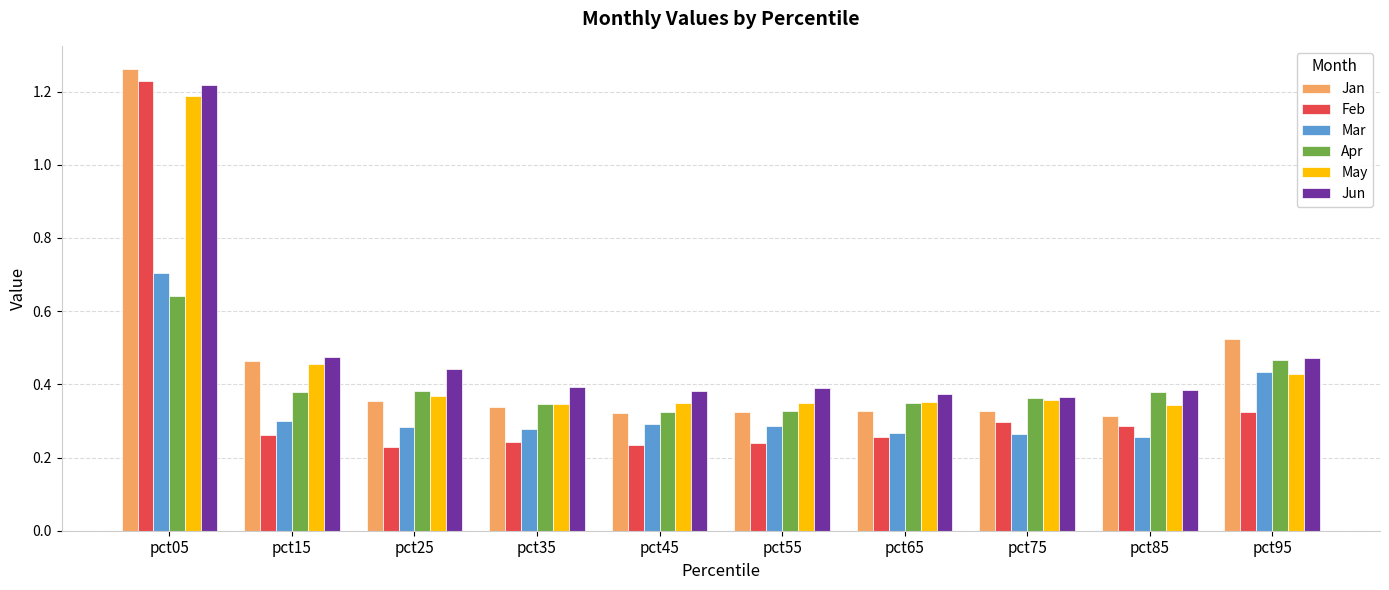

How many groups of bars are there?

10